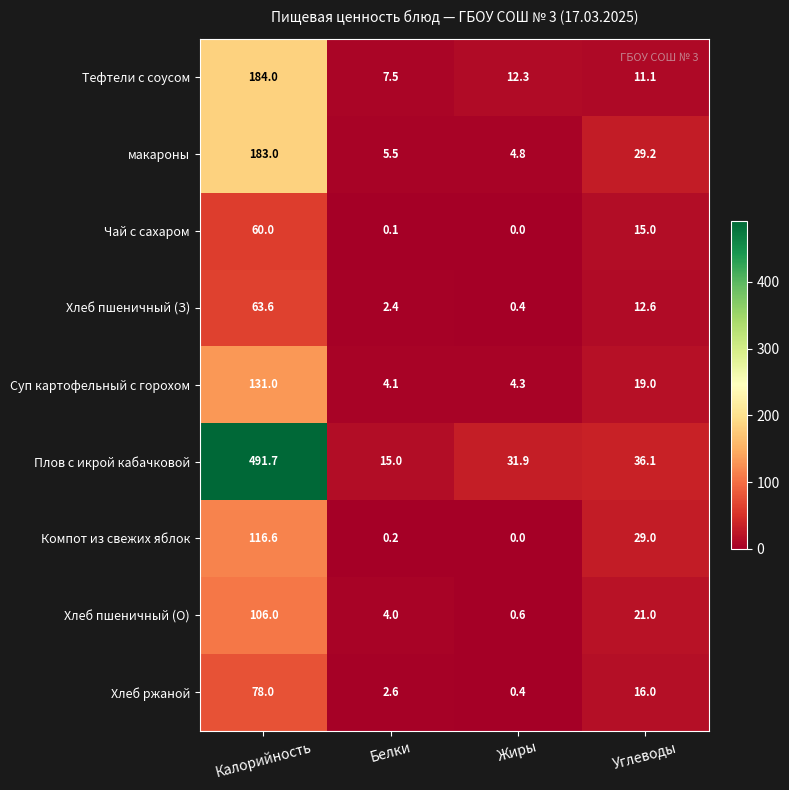

The Суп картофельный с горохом series shows 5.9 at Жиры. True or false?

False